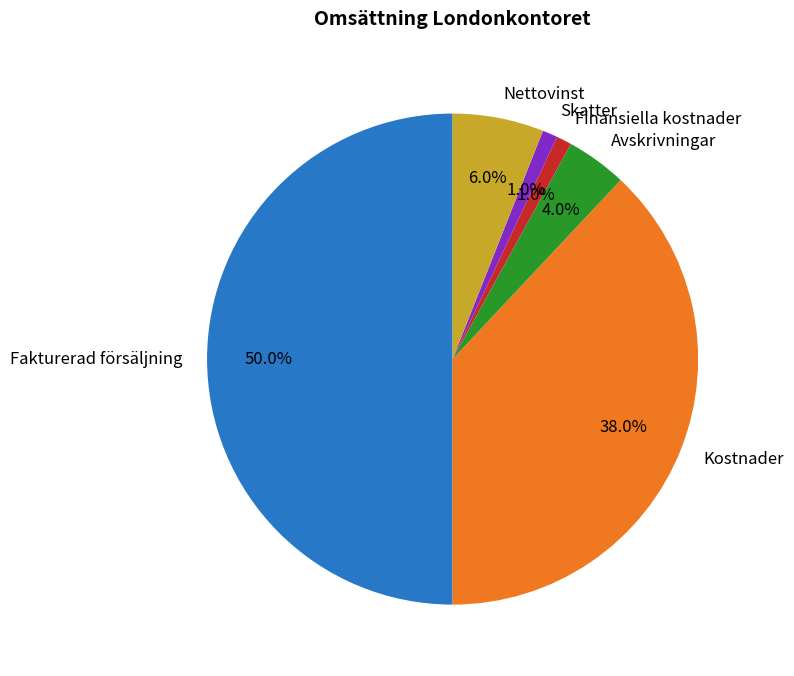

Is it true that Skatter is 1% of the pie?

True